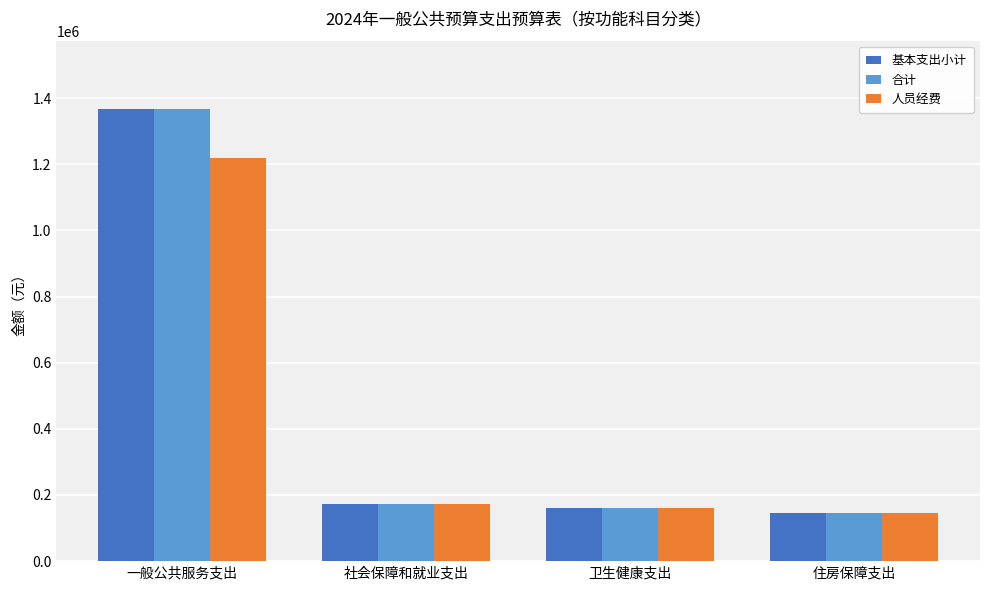

Read the 合计 value at 一般公共服务支出.

1368364.4